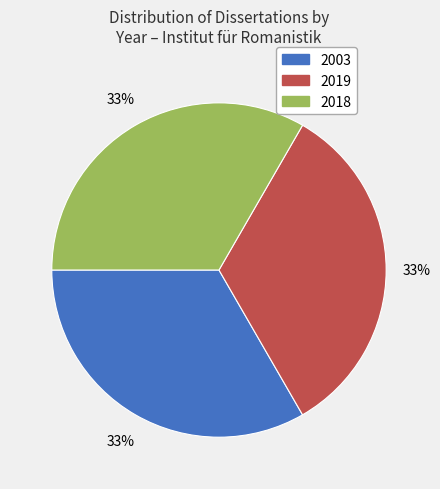

Is there any slice that represents more than half of the pie?

No